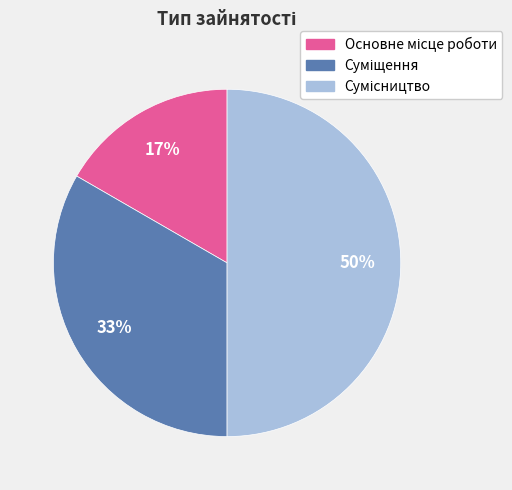

To the nearest percent, what is the average slice percentage?

33%